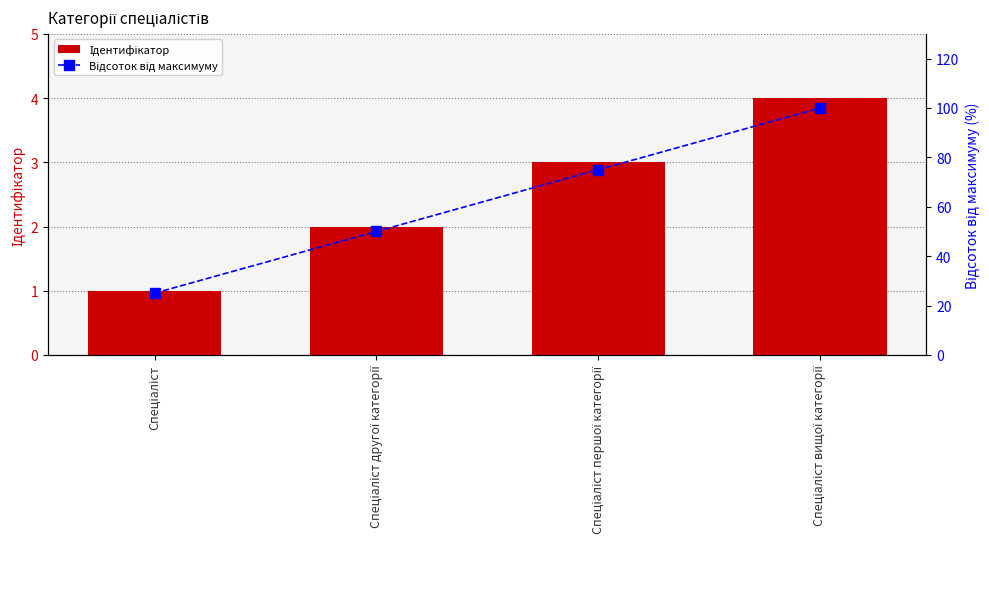

Rank the series at Спеціаліст from lowest to highest value.

Ідентифікатор, Відсоток від максимуму